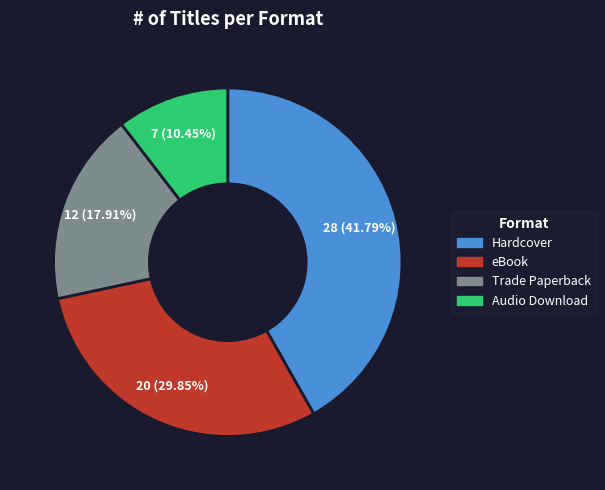

The Trade Paperback slice represents 32% of the pie. True or false?

False